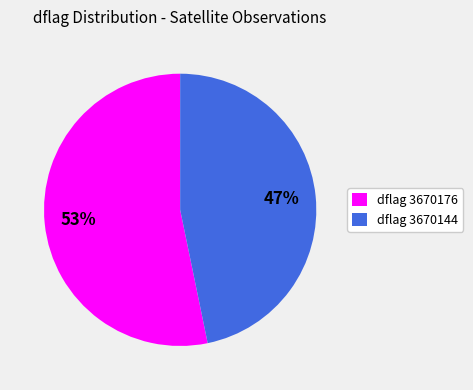

Is the sum of dflag 3670176 and dflag 3670144 greater than half?

Yes